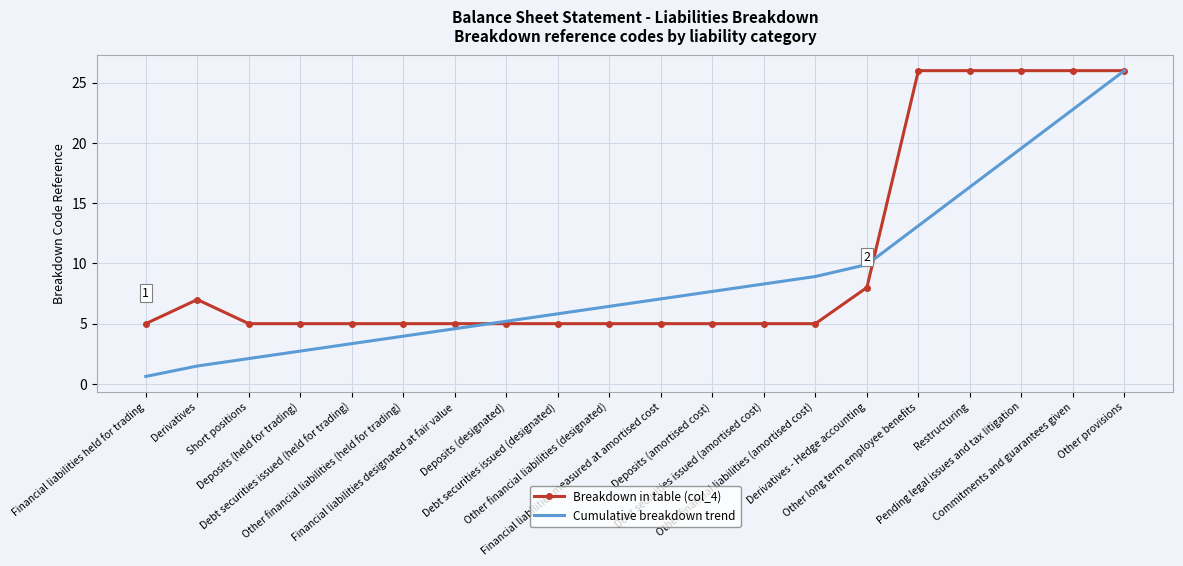

At Financial liabilities measured at amortised cost, list the series in order from smallest to largest.

Breakdown in table (col_4), Cumulative breakdown trend